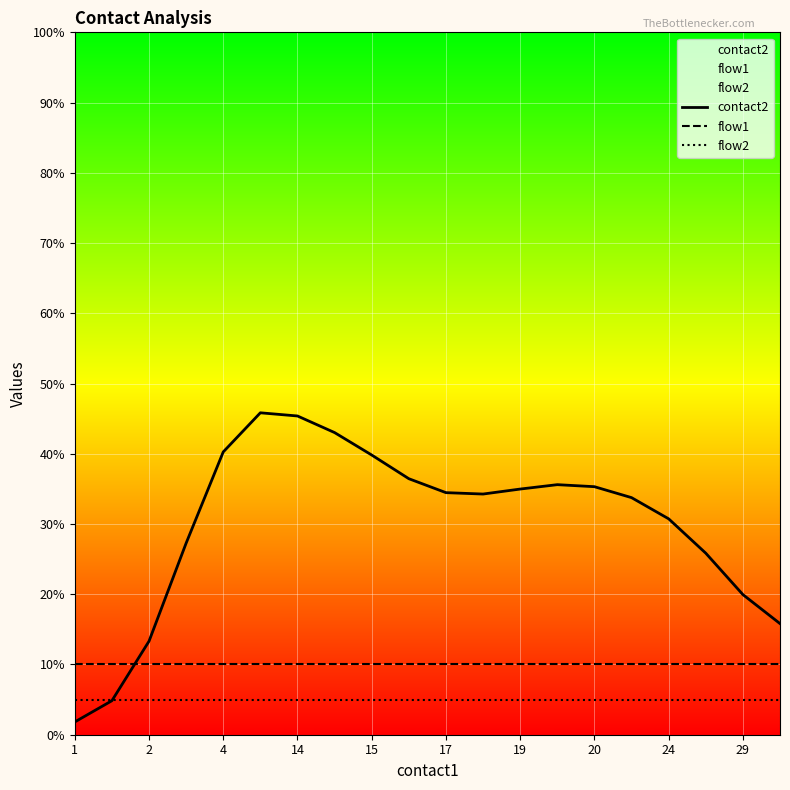

Which series changed the most between 1 and 14?

contact2